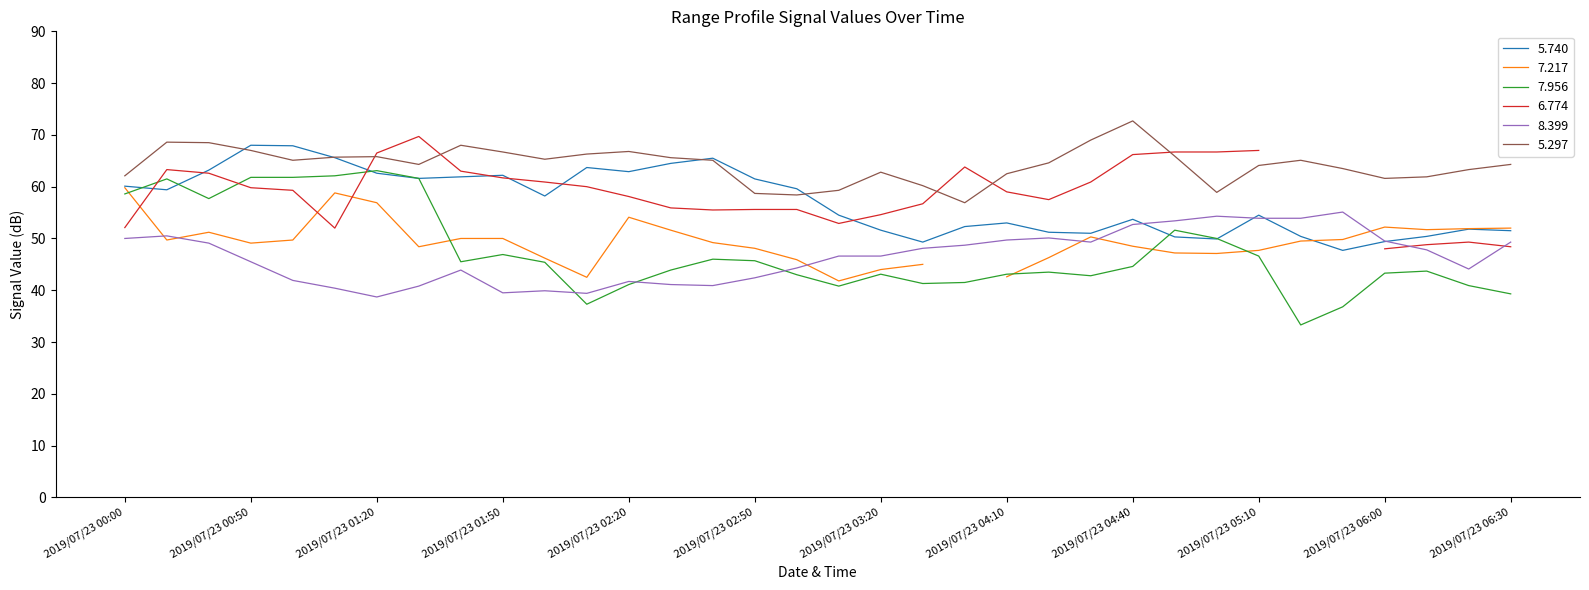

True or false: 8.399 has a value of 50.1 at 2019/07/23 04:20.

True